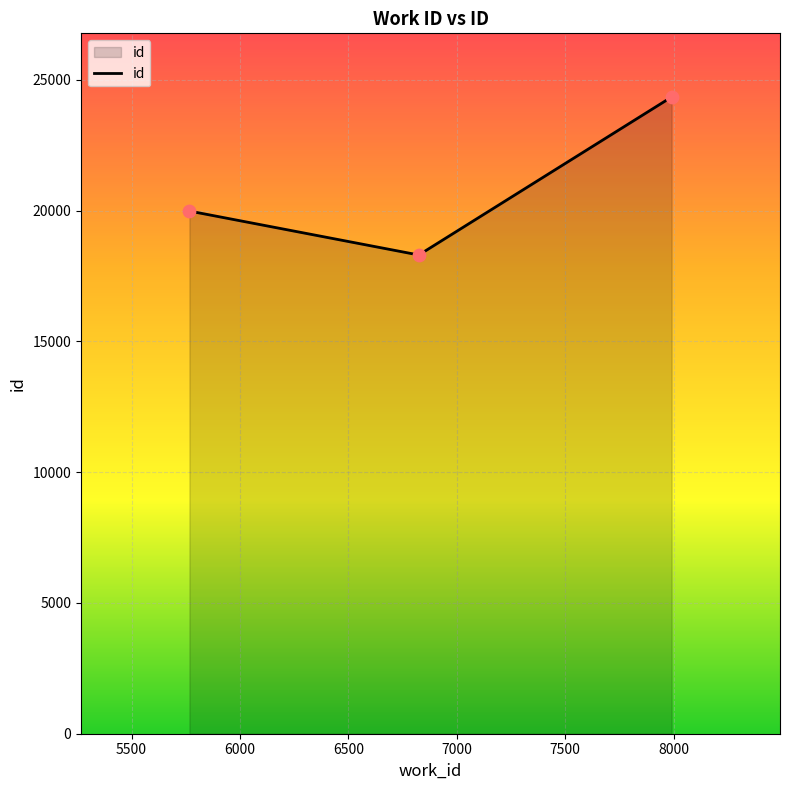

What is the smallest value displayed?

18302